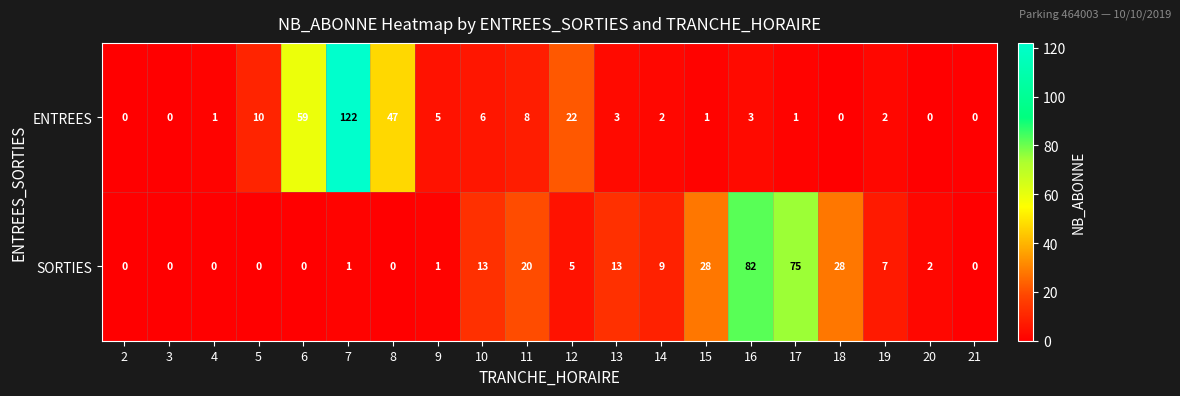

How many categories are shown in the chart?

20